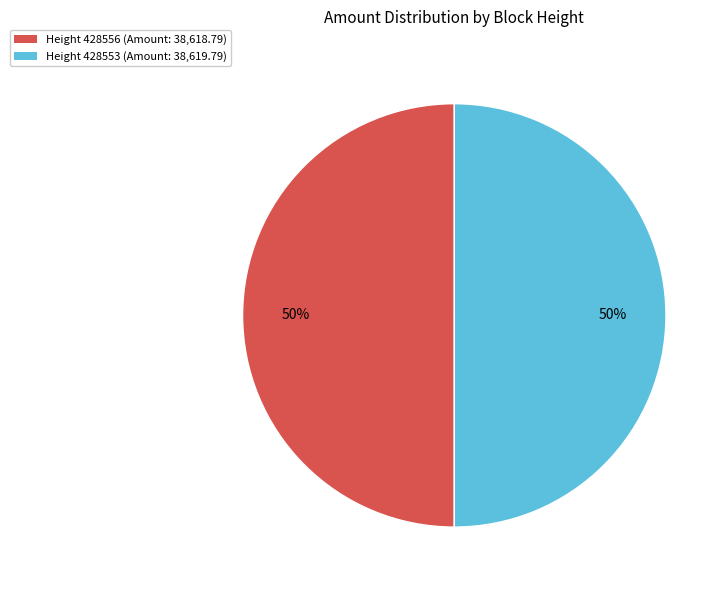

To the nearest percent, what is the average slice percentage?

50%